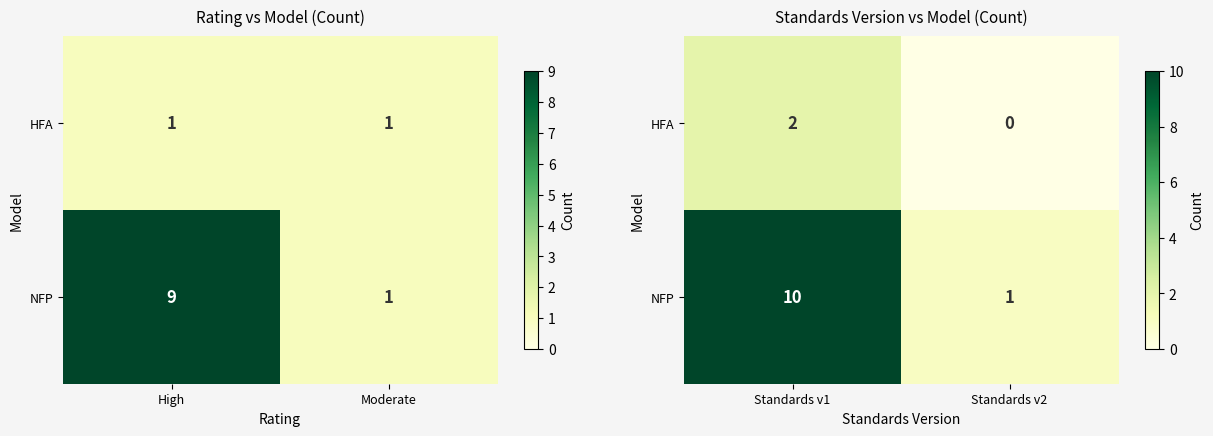

Count the number of categories in the chart.

2